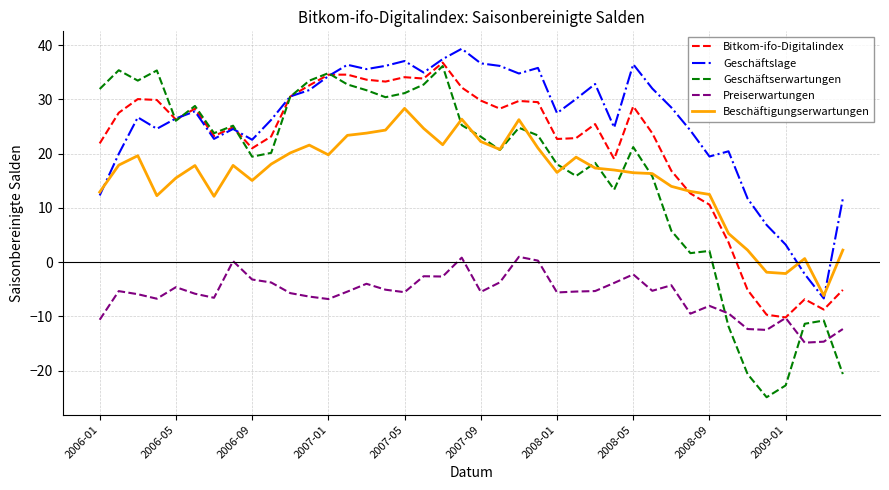

Which series has the widest spread of values?

Geschäftserwartungen